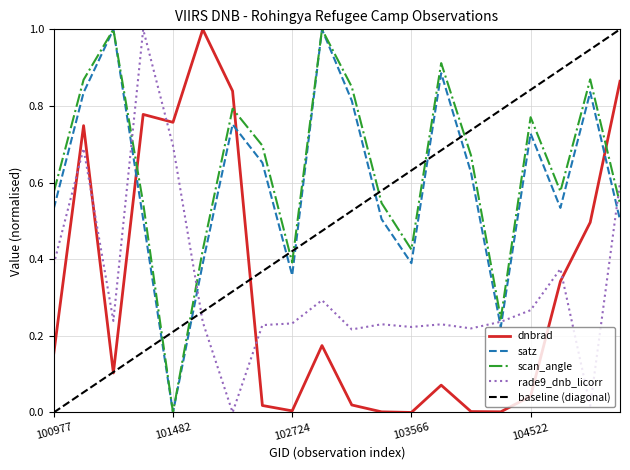

The value of rade9_dnb_licorr at 105916 is 0.4. True or false?

True